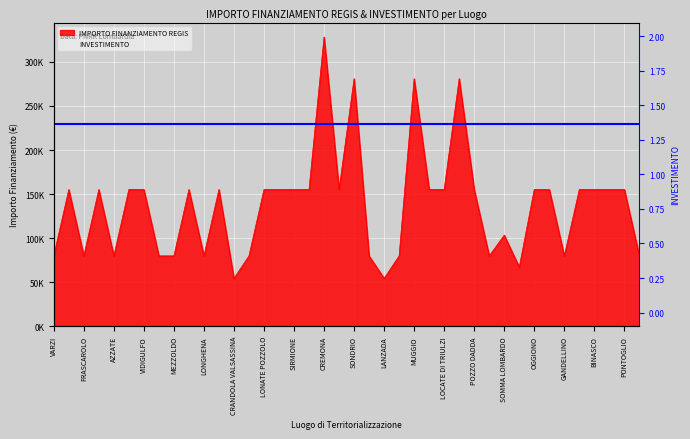

Approximately how many times larger is the value at POZZO DADDA compared to SOMMA LOMBARDO?

1.5